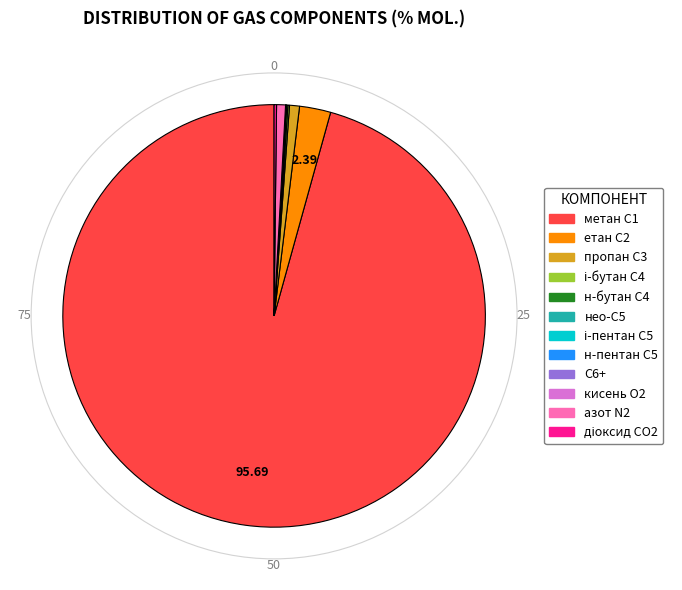

Is there any slice that represents more than half of the pie?

Yes